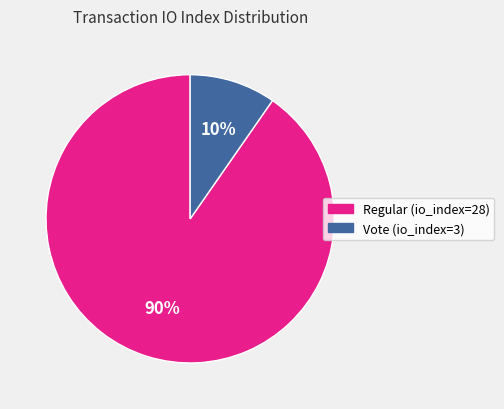

Is Vote (io_index=3) the majority of the pie?

No